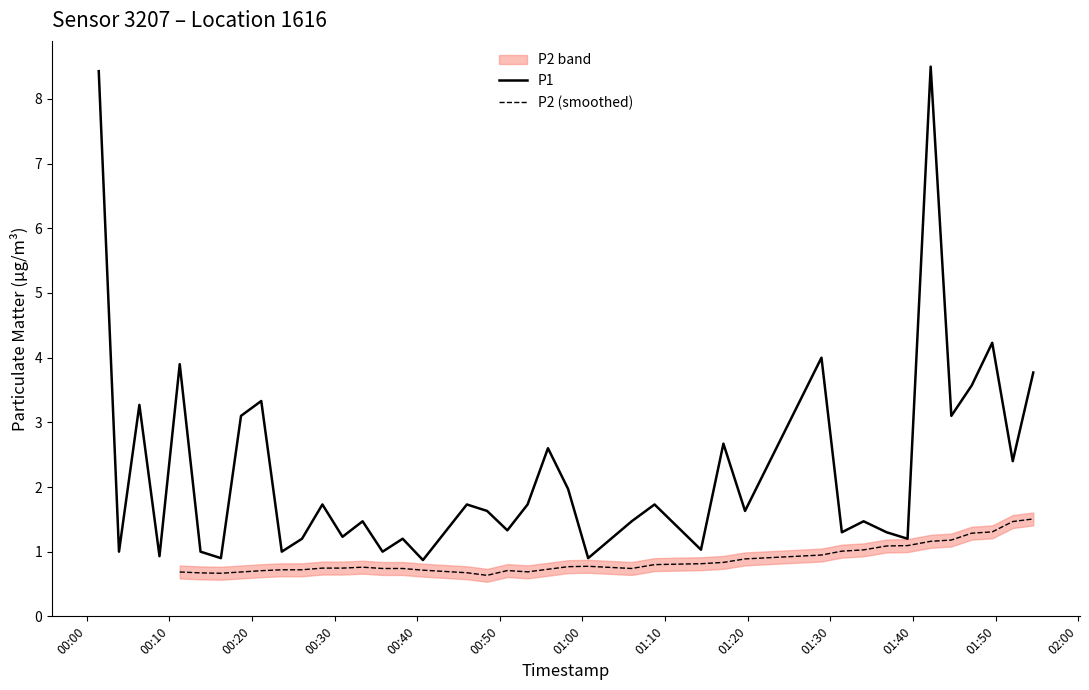

What is the value of the P1 point at the 1st from the left?

8.4